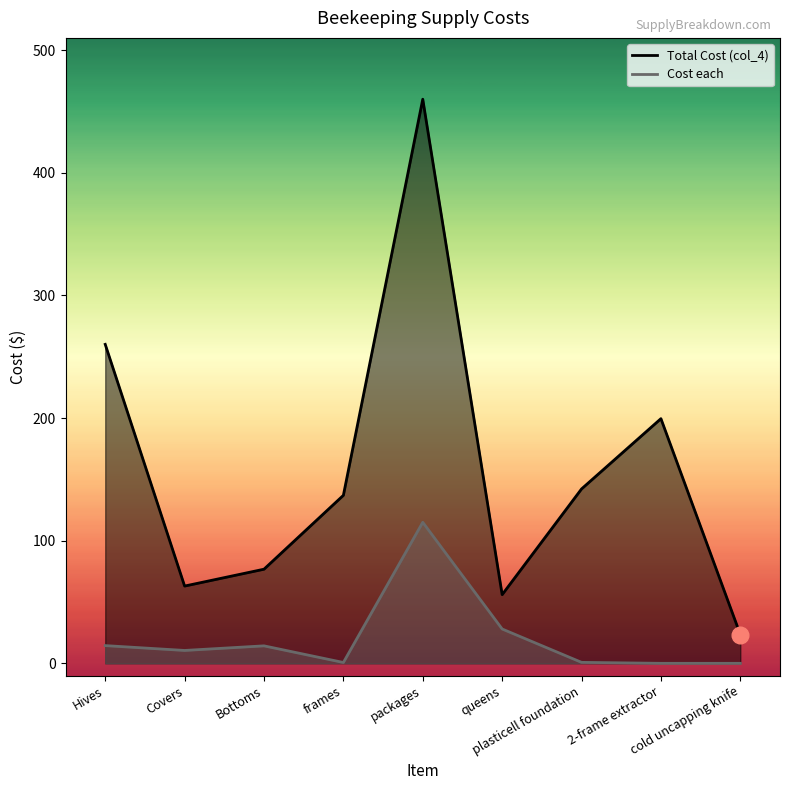

Which label corresponds to the largest value in the chart?

packages